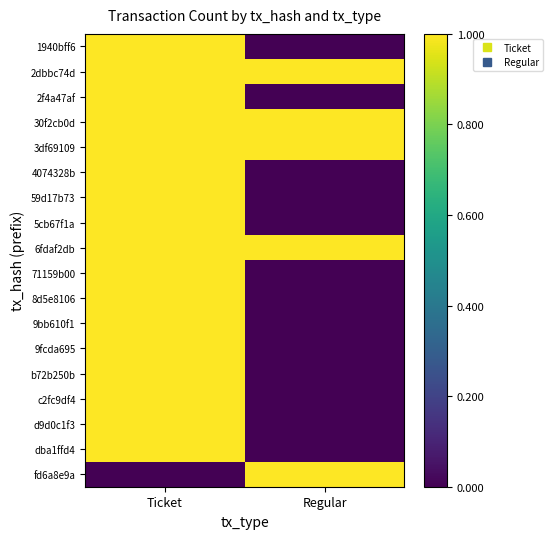

Reading left to right, list all the values displayed in this chart.

1940bff6: Ticket=1	Regular=0
2dbbc74d: Ticket=1	Regular=1
2f4a47af: Ticket=1	Regular=0
30f2cb0d: Ticket=1	Regular=1
3df69109: Ticket=1	Regular=1
4074328b: Ticket=1	Regular=0
59d17b73: Ticket=1	Regular=0
5cb67f1a: Ticket=1	Regular=0
6fdaf2db: Ticket=1	Regular=1
71159b00: Ticket=1	Regular=0
8d5e8106: Ticket=1	Regular=0
9bb610f1: Ticket=1	Regular=0
9fcda695: Ticket=1	Regular=0
b72b250b: Ticket=1	Regular=0
c2fc9df4: Ticket=1	Regular=0
d9d0c1f3: Ticket=1	Regular=0
dba1ffd4: Ticket=1	Regular=0
fd6a8e9a: Ticket=0	Regular=1